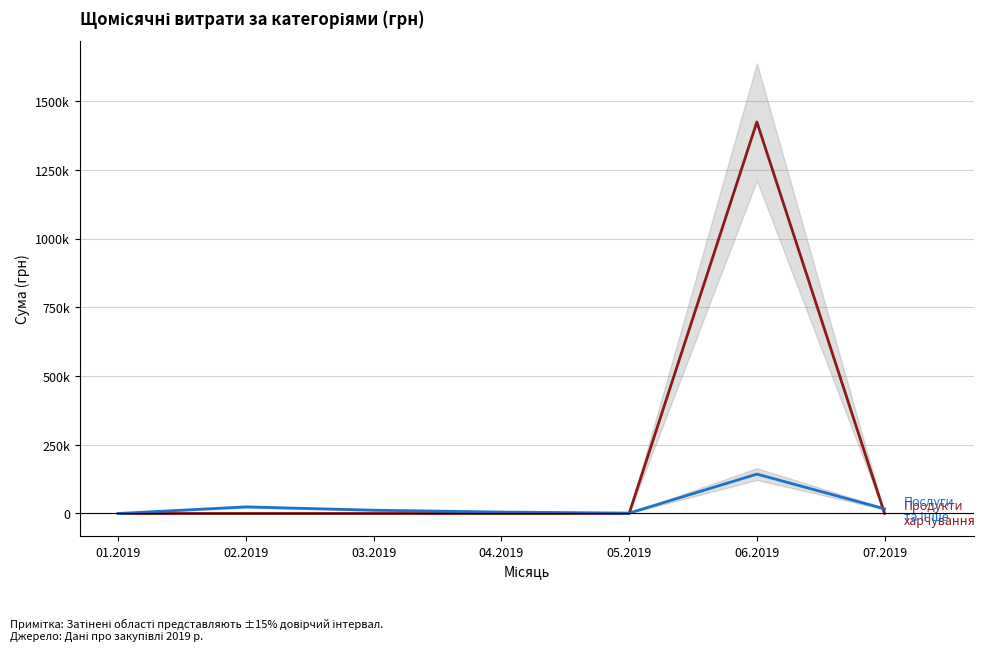

What position from the right is 03.2019?

5